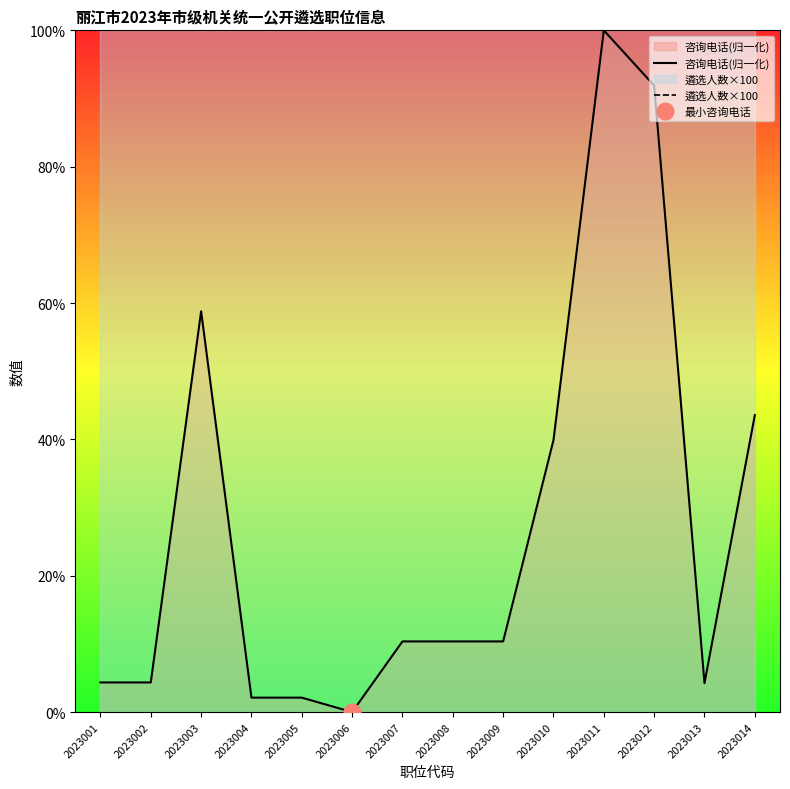

What is the lowest value of the 遴选人数×100 series?

100.0